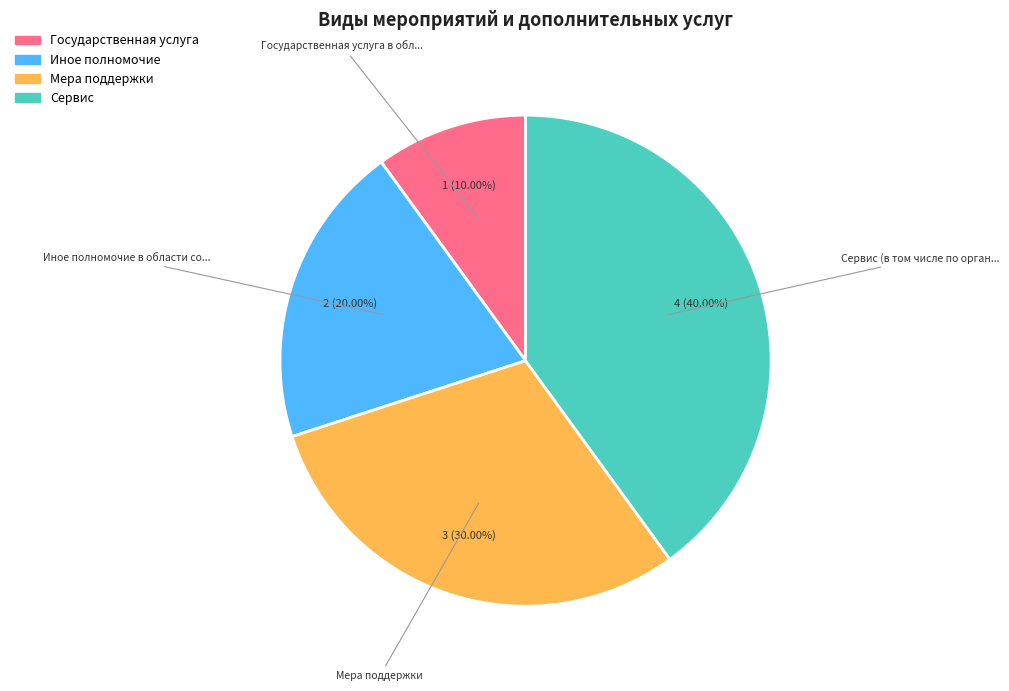

Is there any slice that represents more than half of the pie?

No